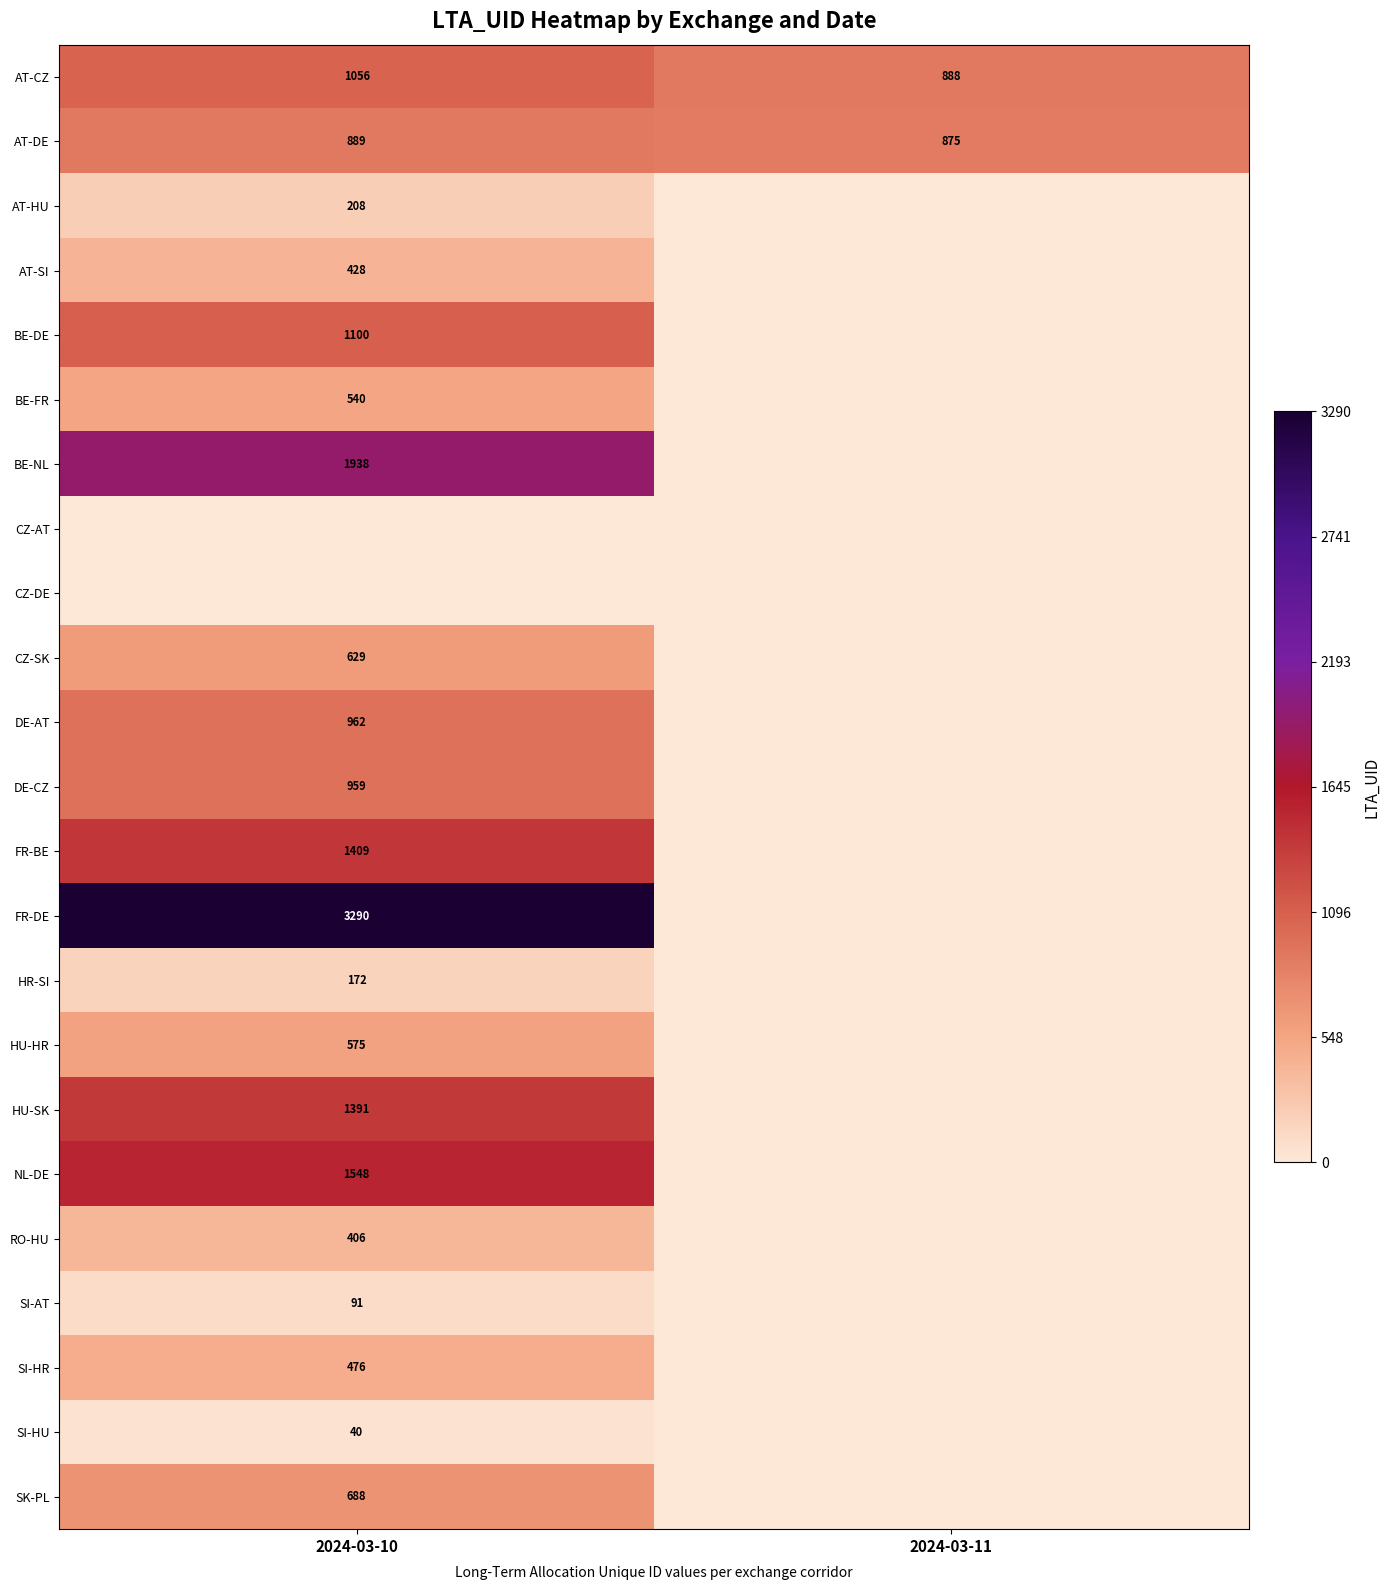

At how many categories does at least one series exceed 2935?

1